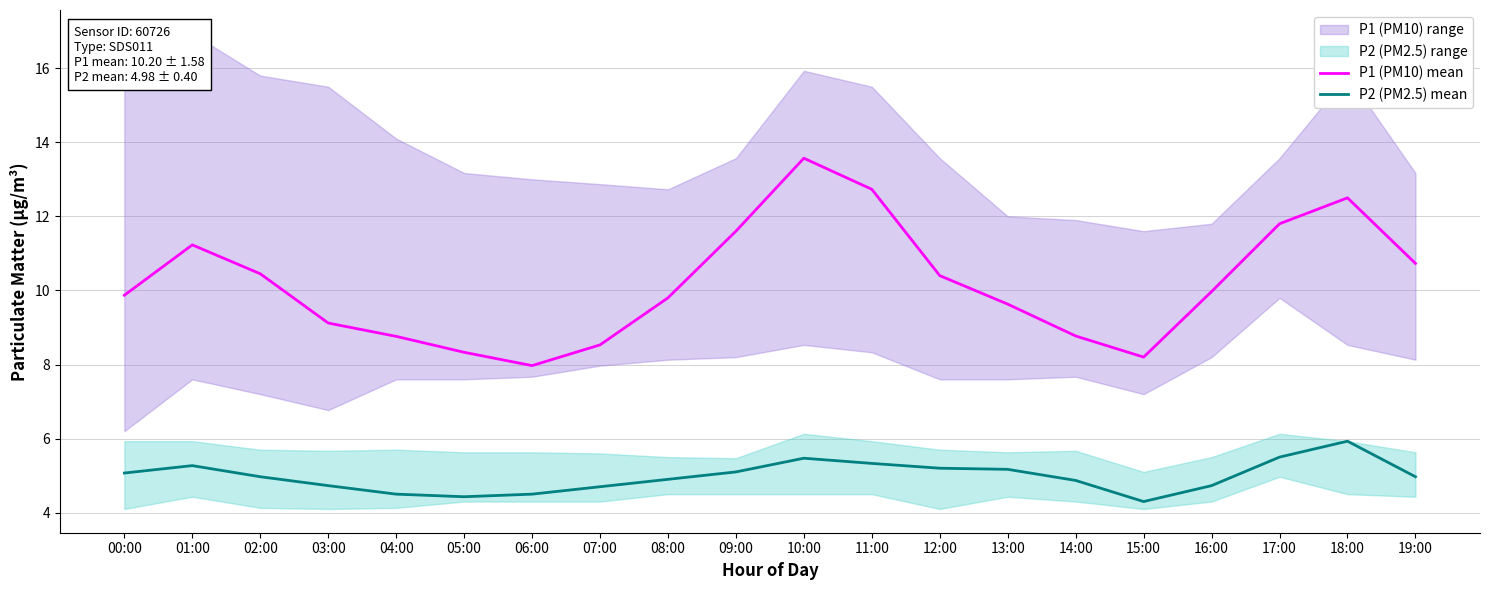

Which series has the largest total across all categories?

P1 (PM10) mean